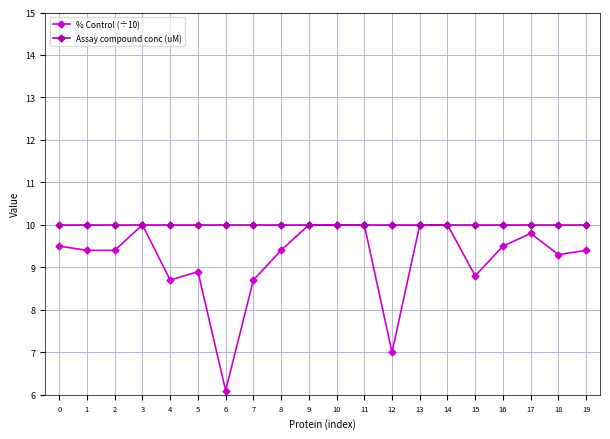

What is the value of the % Control (÷10) point at the 6th from the left?

8.9